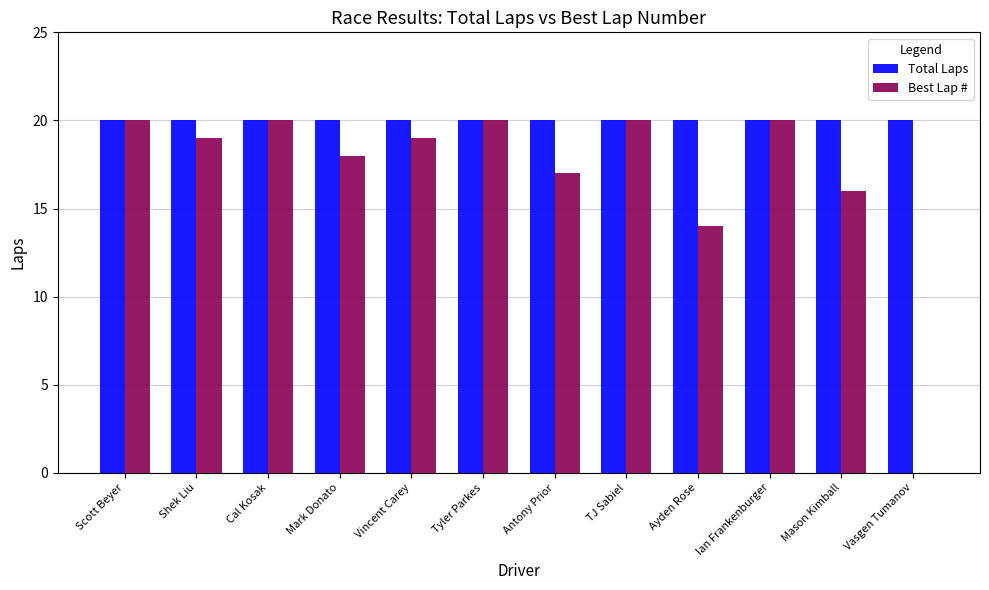

What is the sum of all Best Lap # values?

203